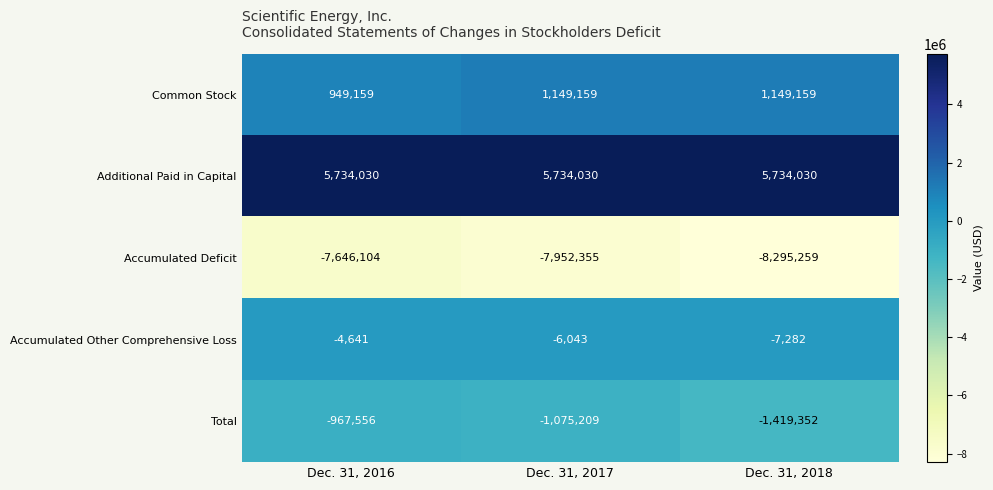

Reading left to right, what are all the values shown in this chart?

Common Stock: 949159	1149159	1149159
Additional Paid in Capital: 5734030	5734030	5734030
Accumulated Deficit: -7646104	-7952355	-8295259
Accumulated Other Comprehensive Loss: -4641	-6043	-7282
Total: -967556	-1075209	-1419352